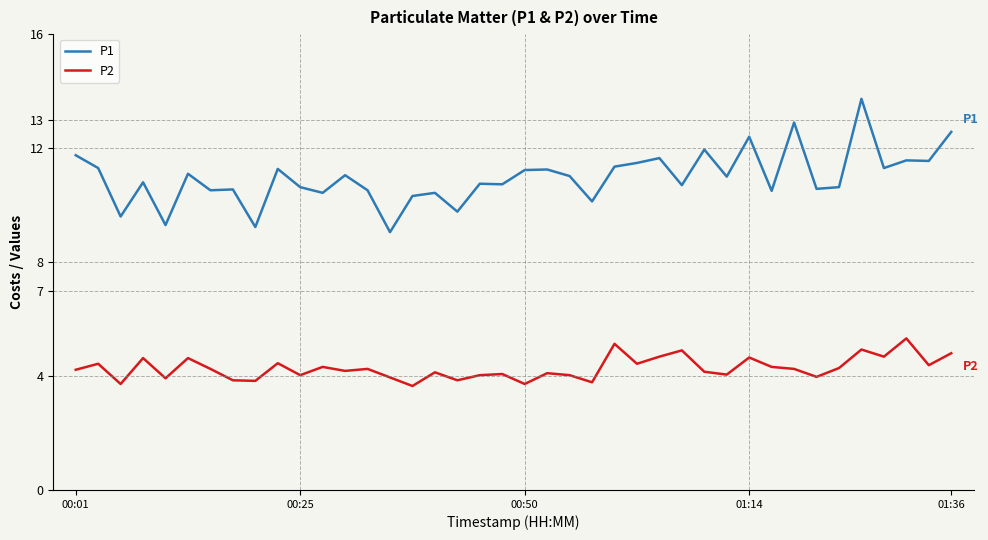

Which series has the widest spread of values?

P1